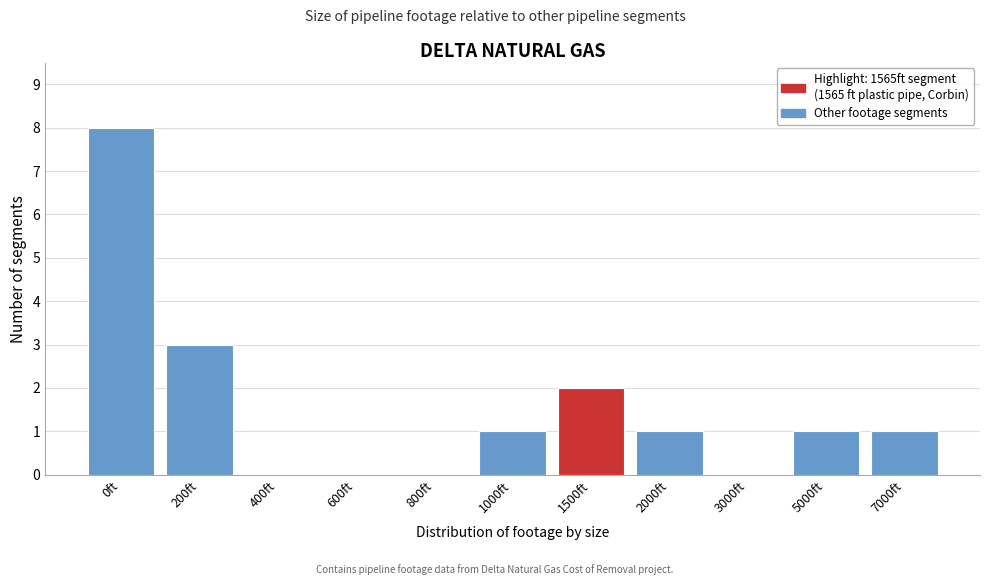

Reading right to left, extract all data points from this chart.

7000ft=1	5000ft=1	3000ft=0	2000ft=1	1500ft=2	1000ft=1	800ft=0	600ft=0	400ft=0	200ft=3	0ft=8